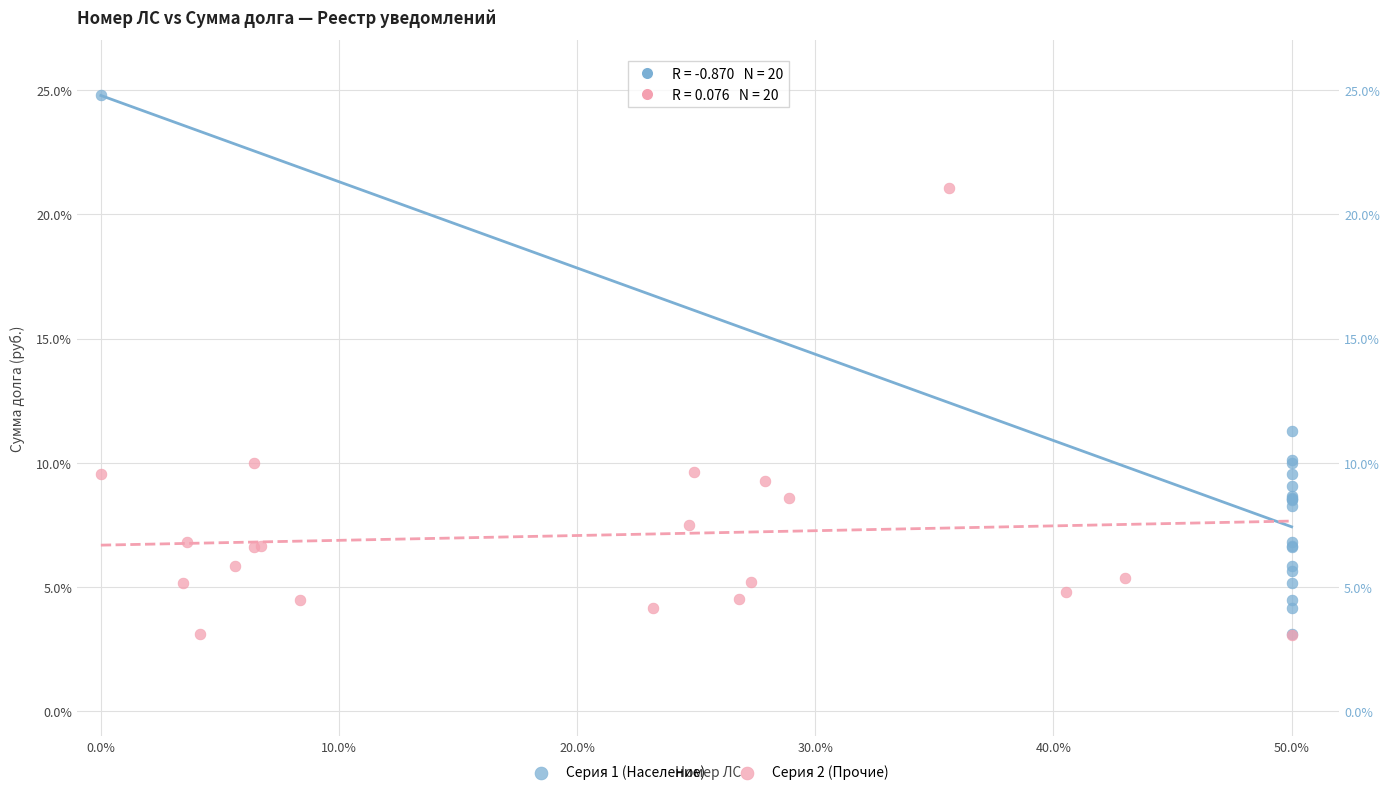

Which series has the largest Y range (max minus min)?

Серия 1 (Население)